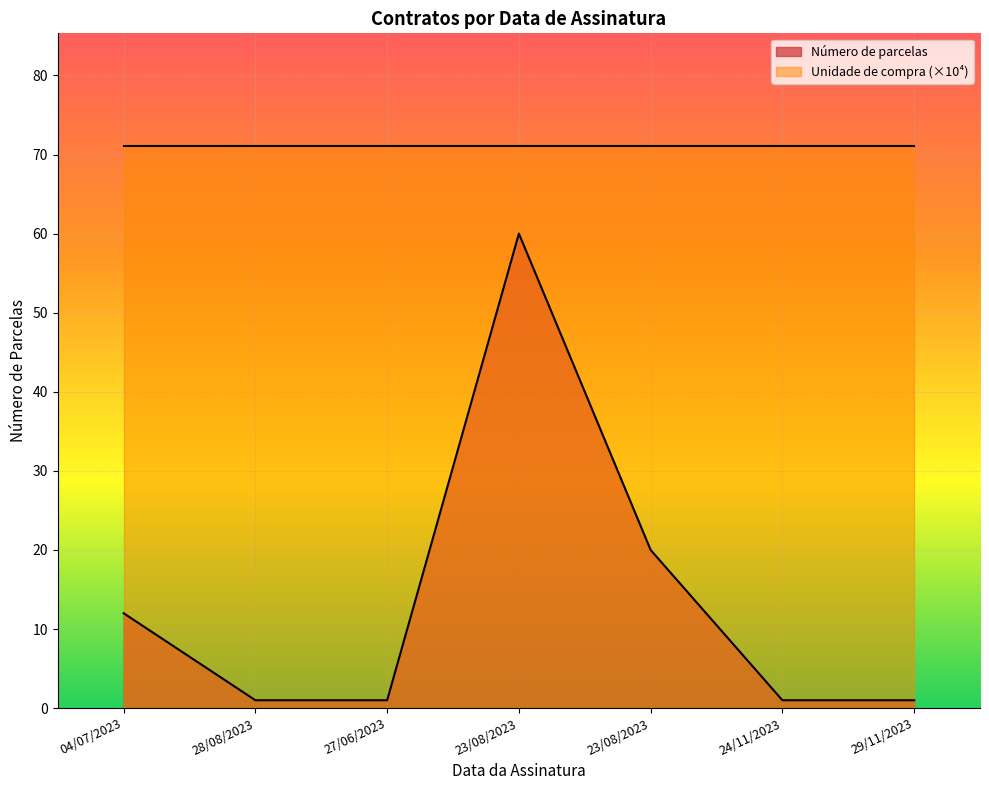

What is the sum of all Número de parcelas values?

96.0